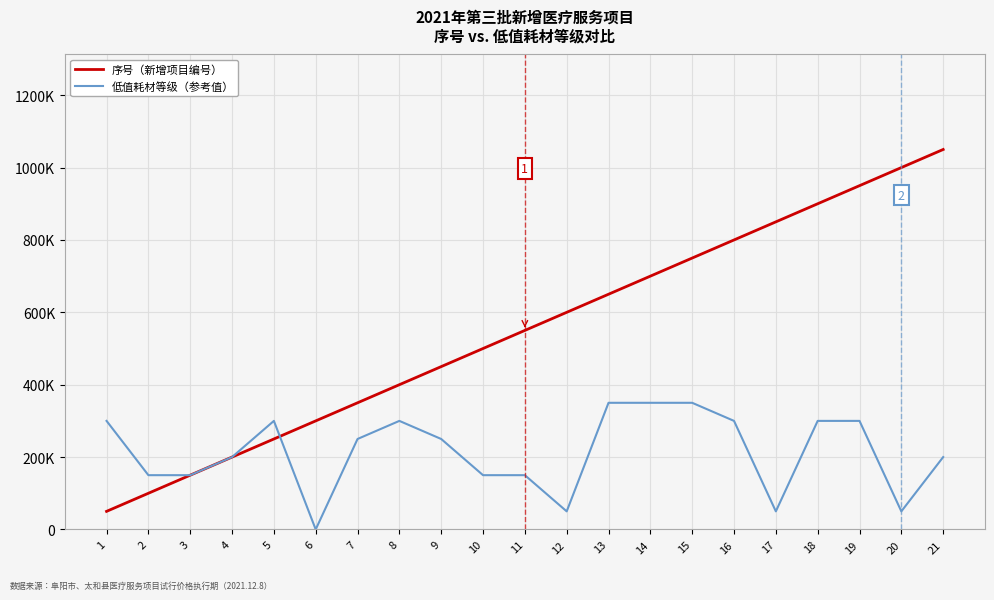

Is it true that 序号（新增项目编号） equals 198827 at 8?

False